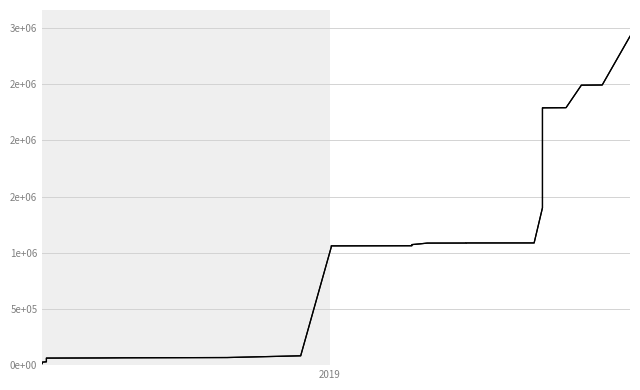

What is the minimum value shown in the chart?

13575.0